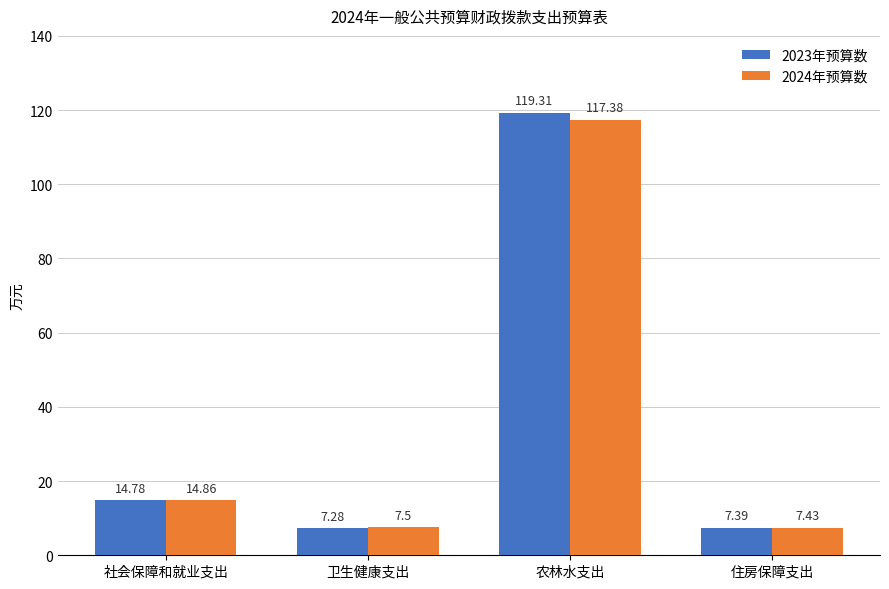

Which series has the largest range (max minus min)?

2023年预算数